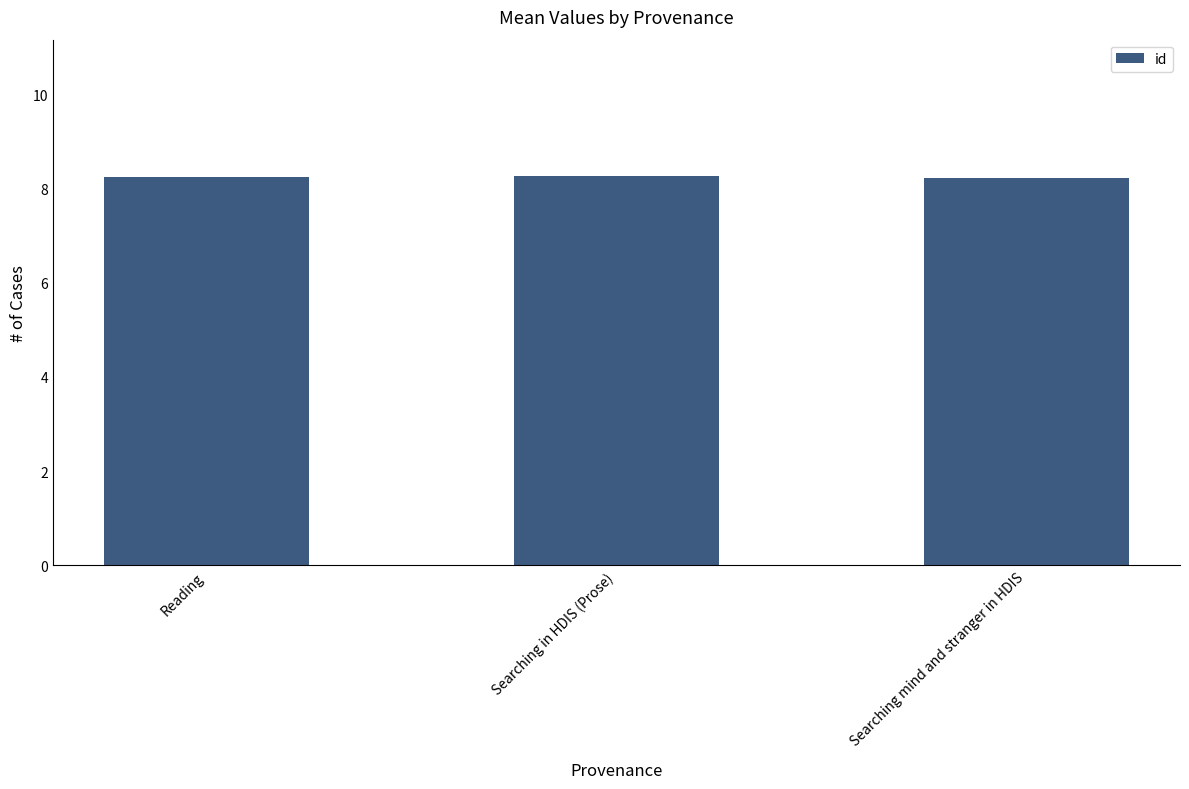

Approximately how many times larger is the value at Searching in HDIS (Prose) compared to Searching mind and stranger in HDIS?

1.0